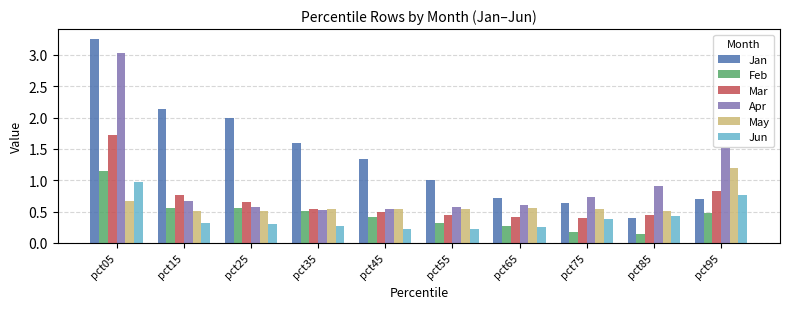

Is the value of Feb at pct85 greater than the value of Jan at pct85?

No